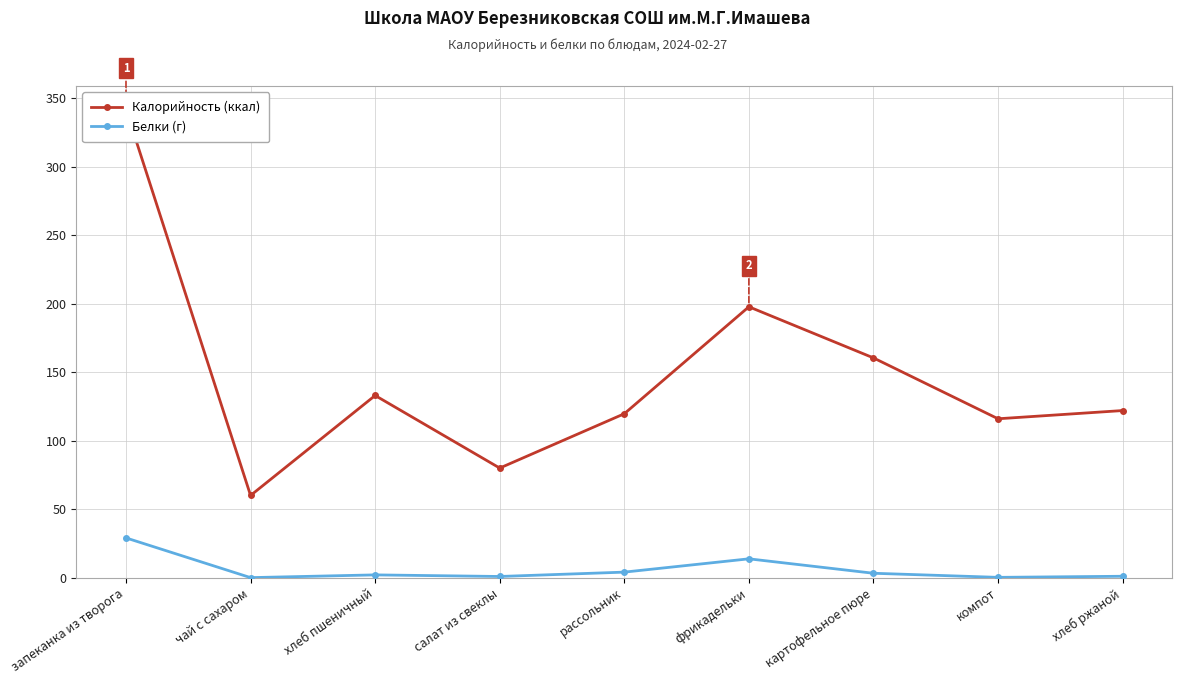

How many lines are shown in the chart?

2